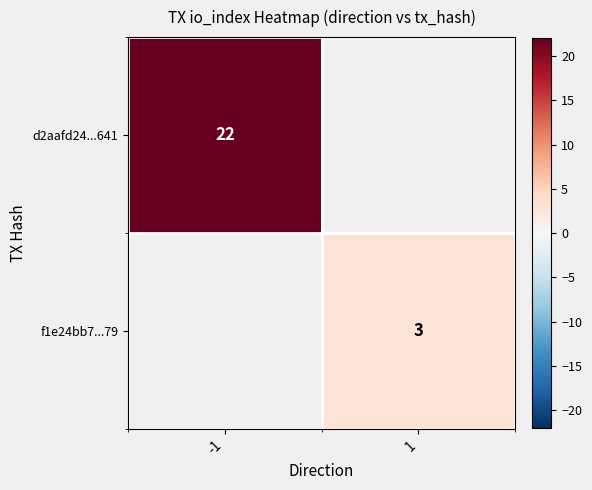

Is it true that f1e24bb7...79 equals 3 at 1?

True